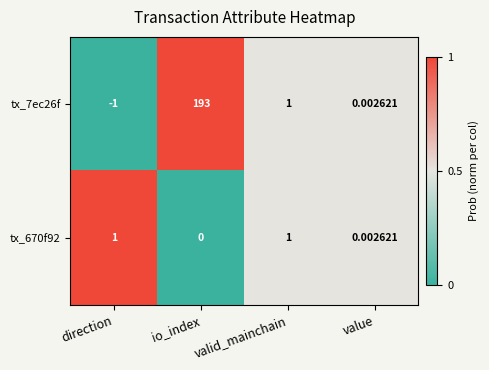

At which category does the chart reach its minimum across all series?

direction